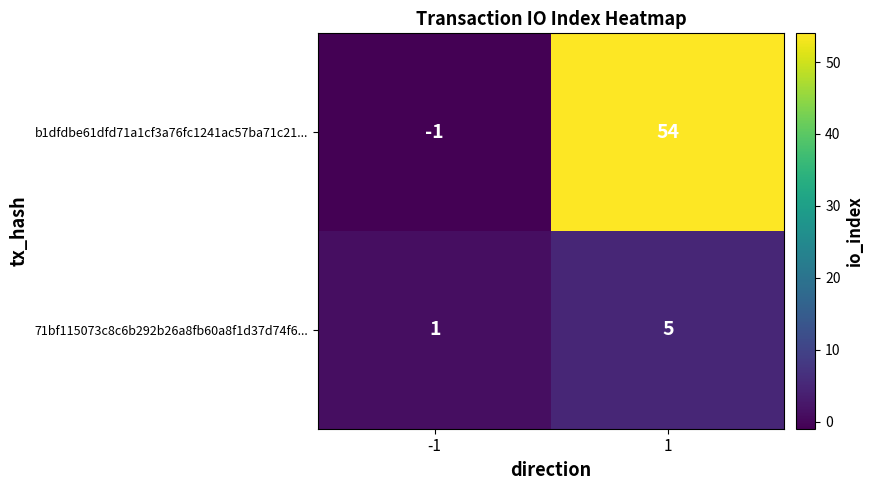

Is the value of b1dfdbe61dfd71a1cf3a76fc1241ac57ba71c21... at -1 greater than the value of 71bf115073c8c6b292b26a8fb60a8f1d37d74f6... at 1?

No